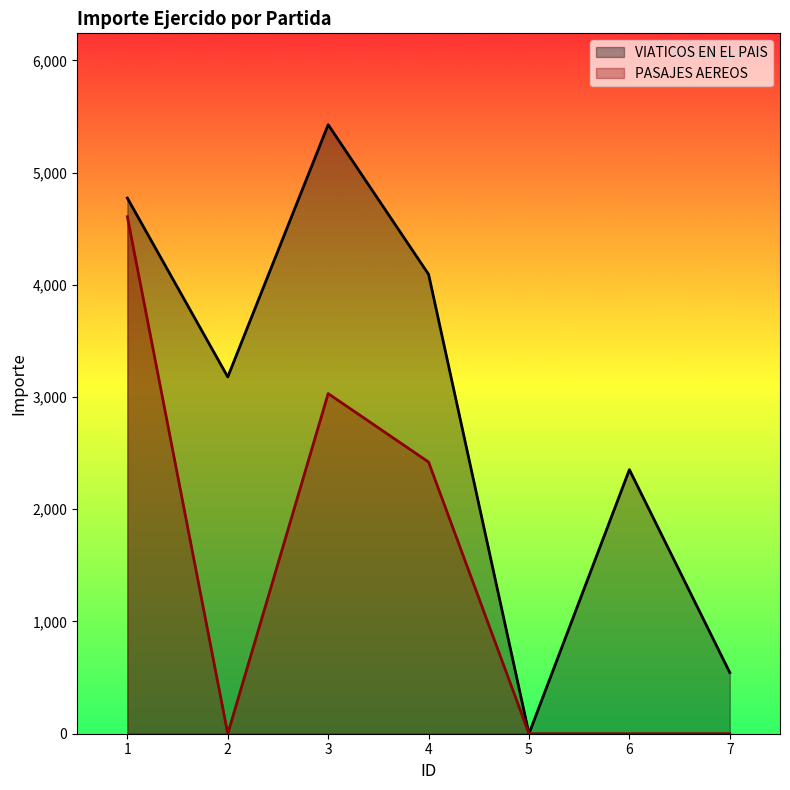

List the labels in order of PASAJES AEREOS value, smallest first.

2, 5, 6, 7, 4, 3, 1